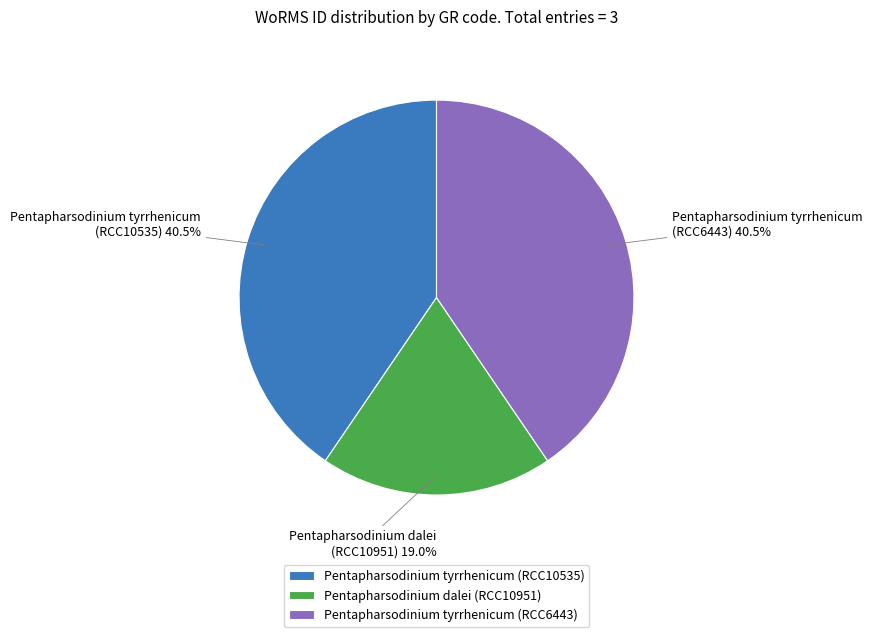

What is the smallest slice in the pie chart?

Pentapharsodinium dalei (RCC10951)